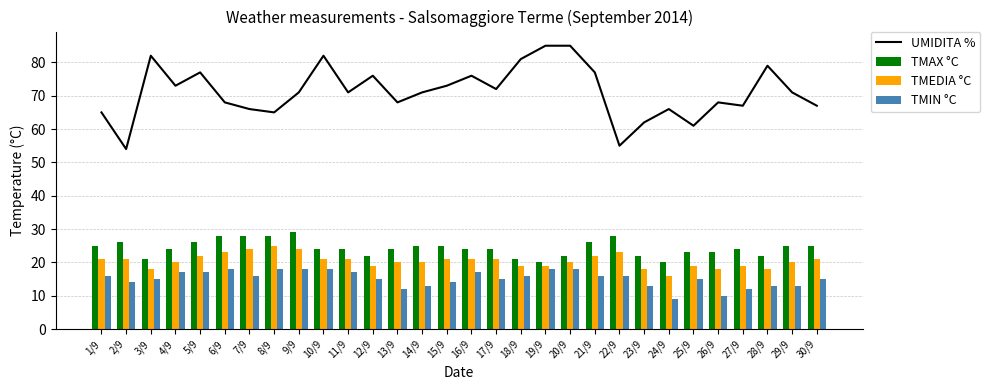

Which category has the highest value in the UMIDITA % series?

19/9